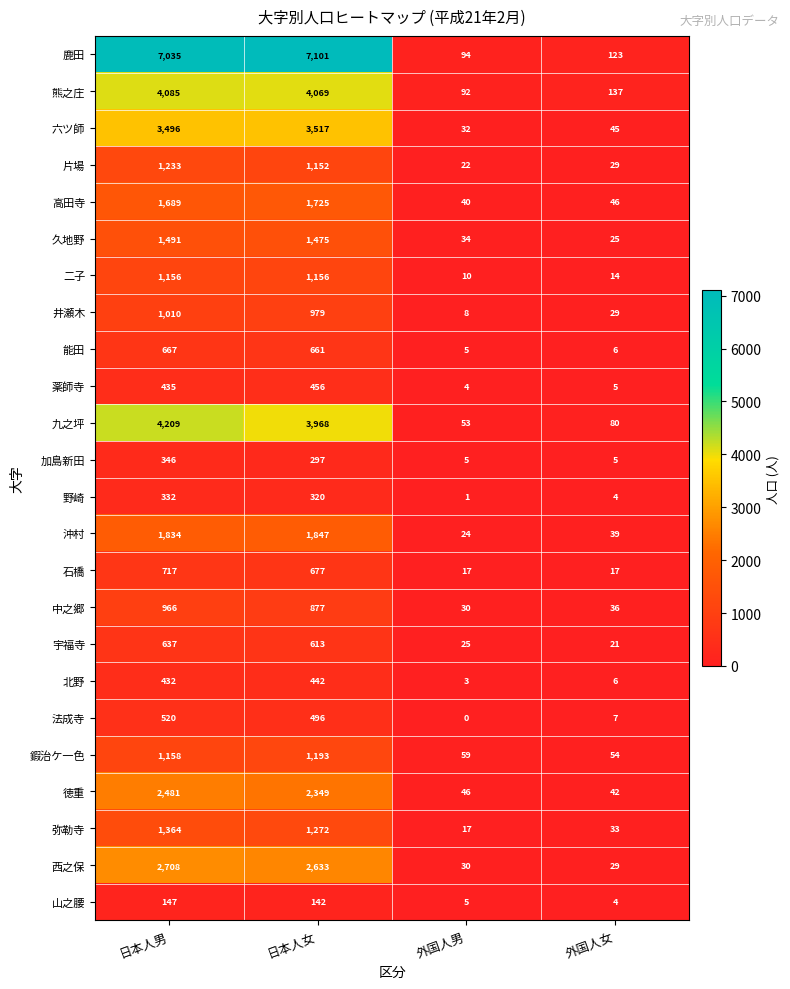

At 日本人男, list the series in order from largest to smallest.

鹿田, 九之坪, 熊之庄, 六ツ師, 西之保, 徳重, 沖村, 高田寺, 久地野, 弥勒寺, 片場, 鍜治ケ一色, 二子, 井瀬木, 中之郷, 石橋, 能田, 宇福寺, 法成寺, 薬師寺, 北野, 加島新田, 野崎, 山之腰